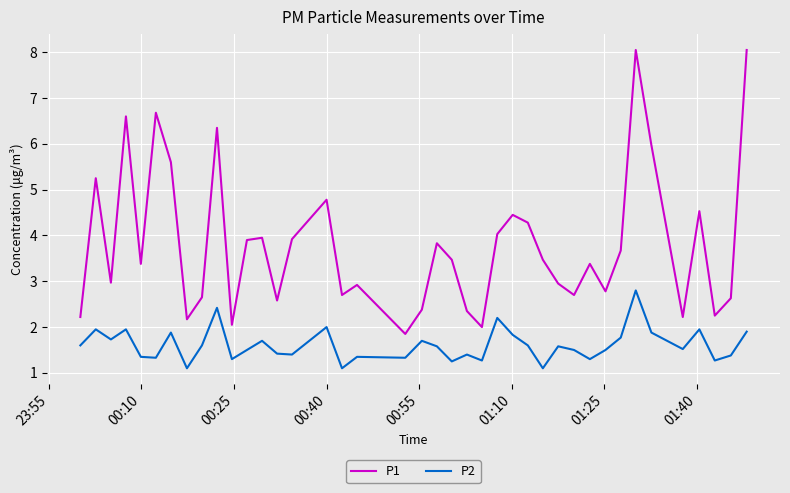

Which series has the largest total across all categories?

P1